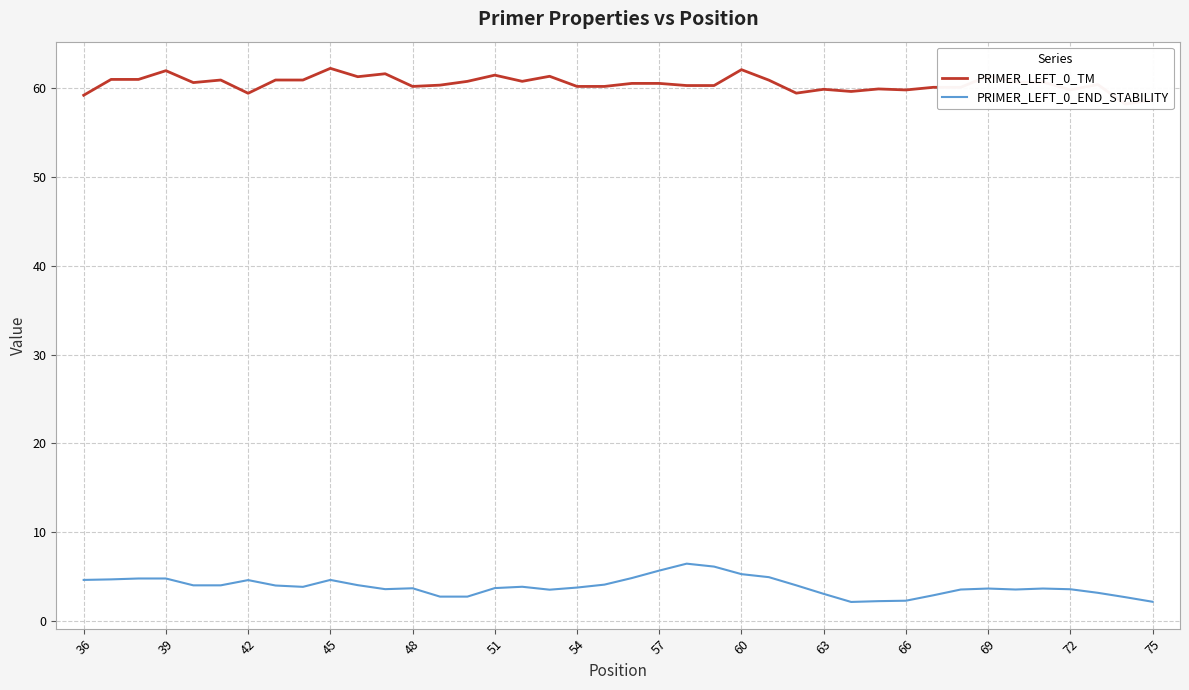

What value does the PRIMER_LEFT_0_END_STABILITY series have at 36?

4.6